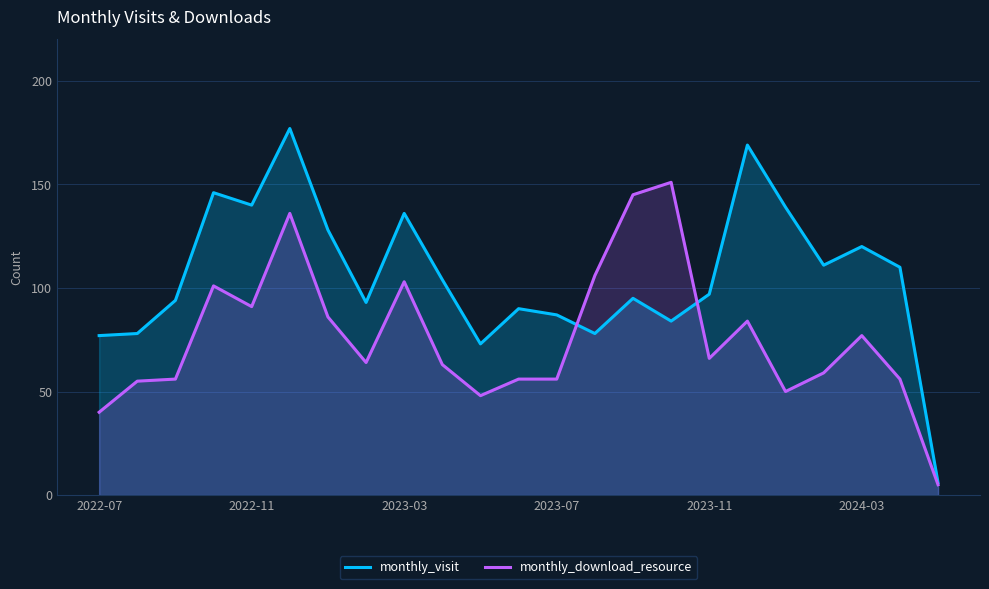

What are all the series names shown in the legend?

monthly_visit, monthly_download_resource